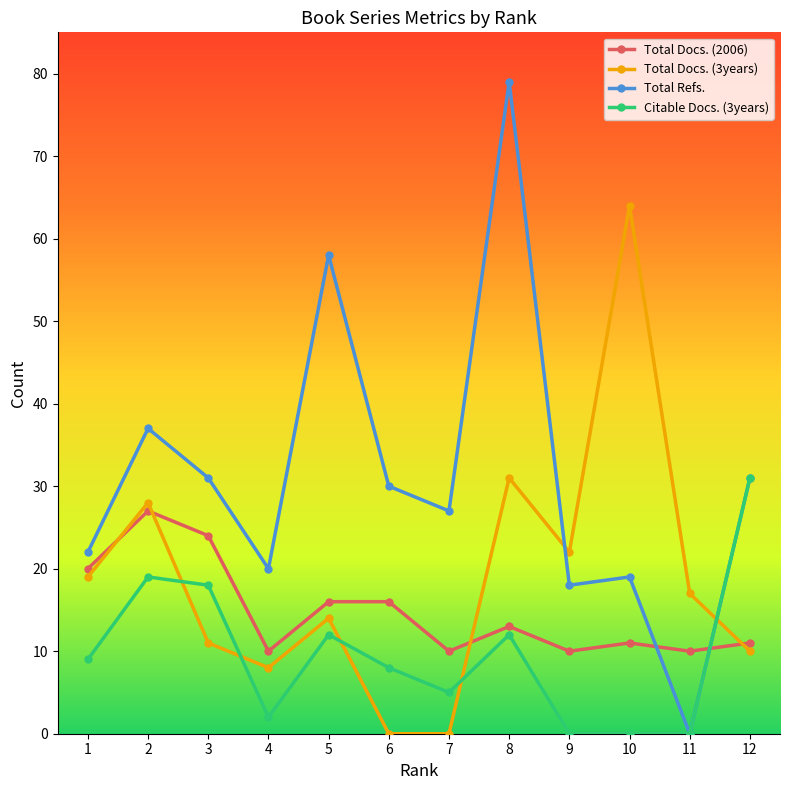

Which category has the highest value across all series?

8